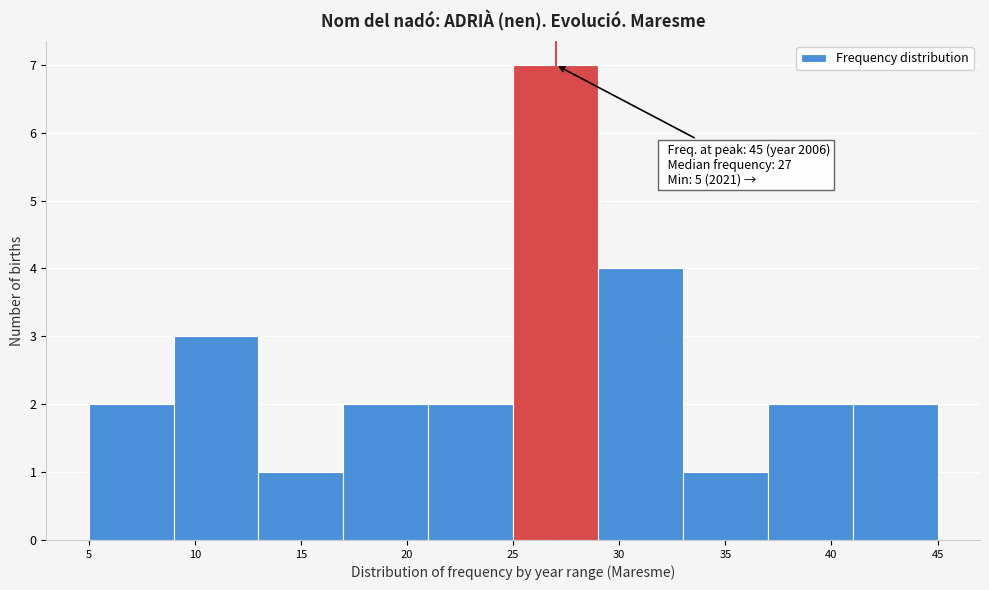

Over which range of the x-axis is the bar tallest?

25 to 29